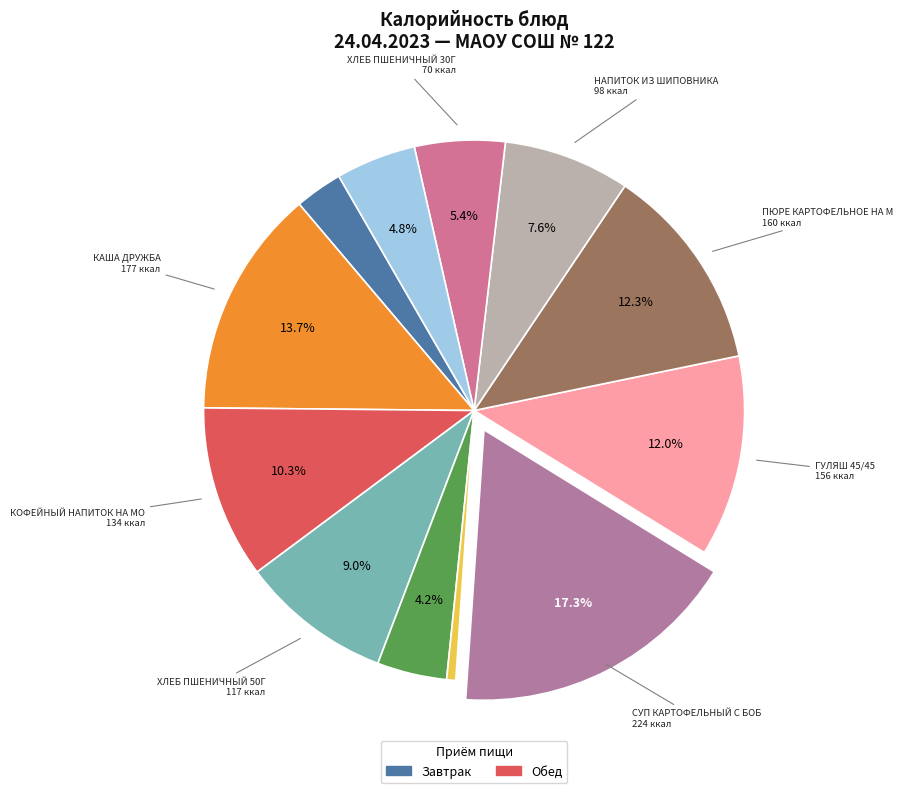

How many segments does this pie chart have?

12